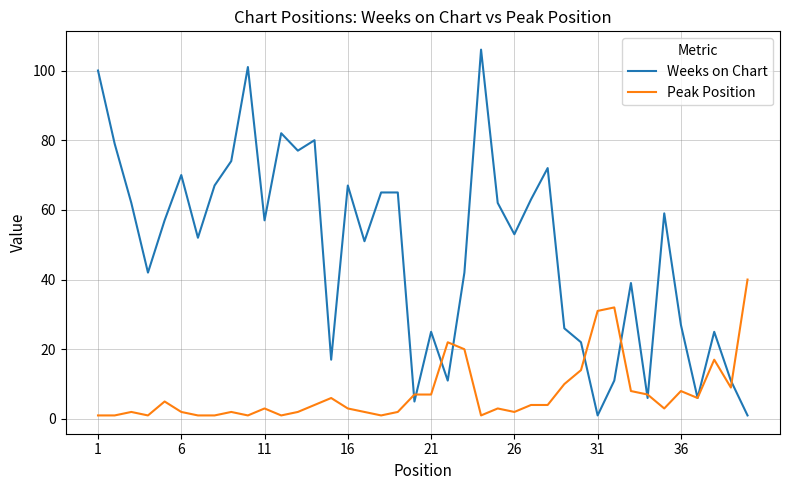

What is the sum of all Weeks on Chart values?

1938